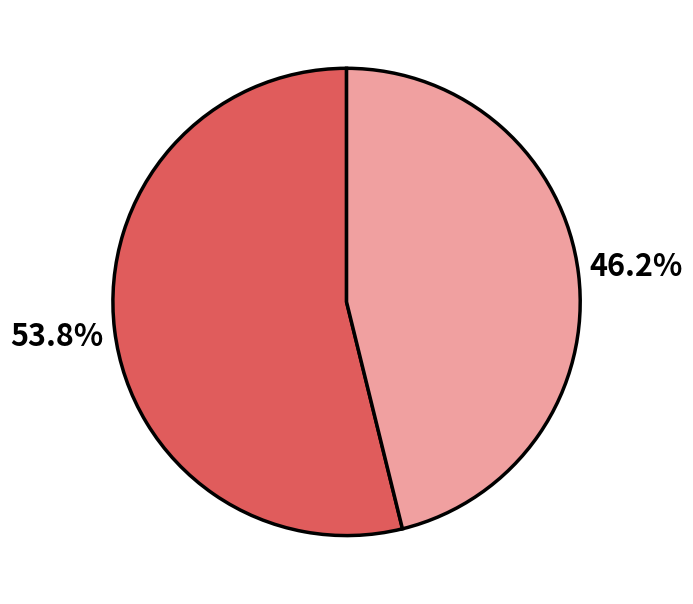

Does any single category account for the majority?

Yes